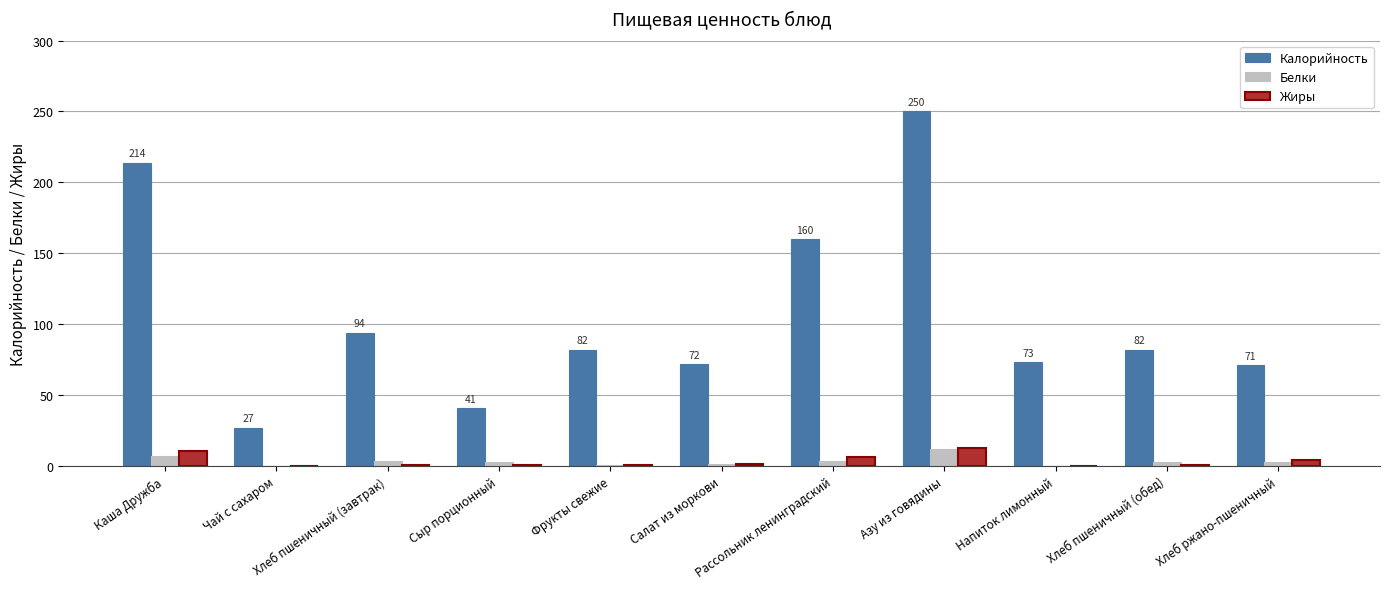

How many groups of bars are there?

11